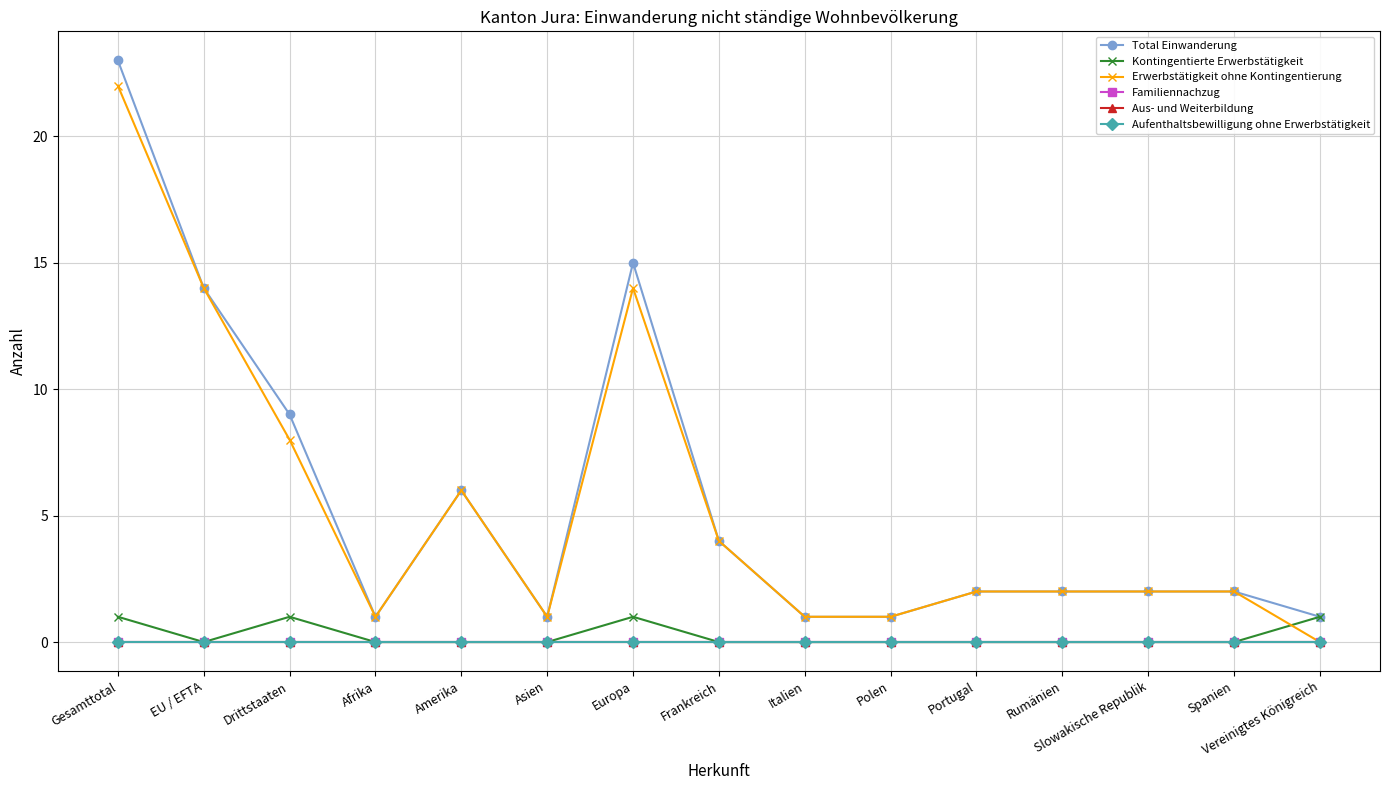

Does the chart have visible grid lines?

Yes